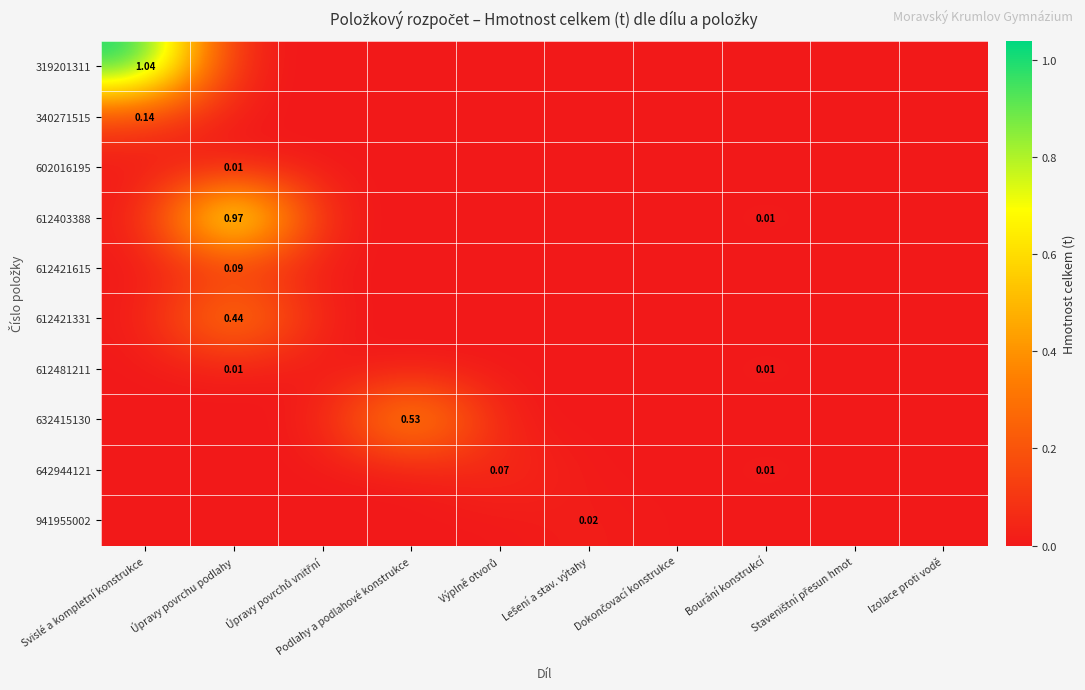

What is the average value of the 632415130 series?

0.1